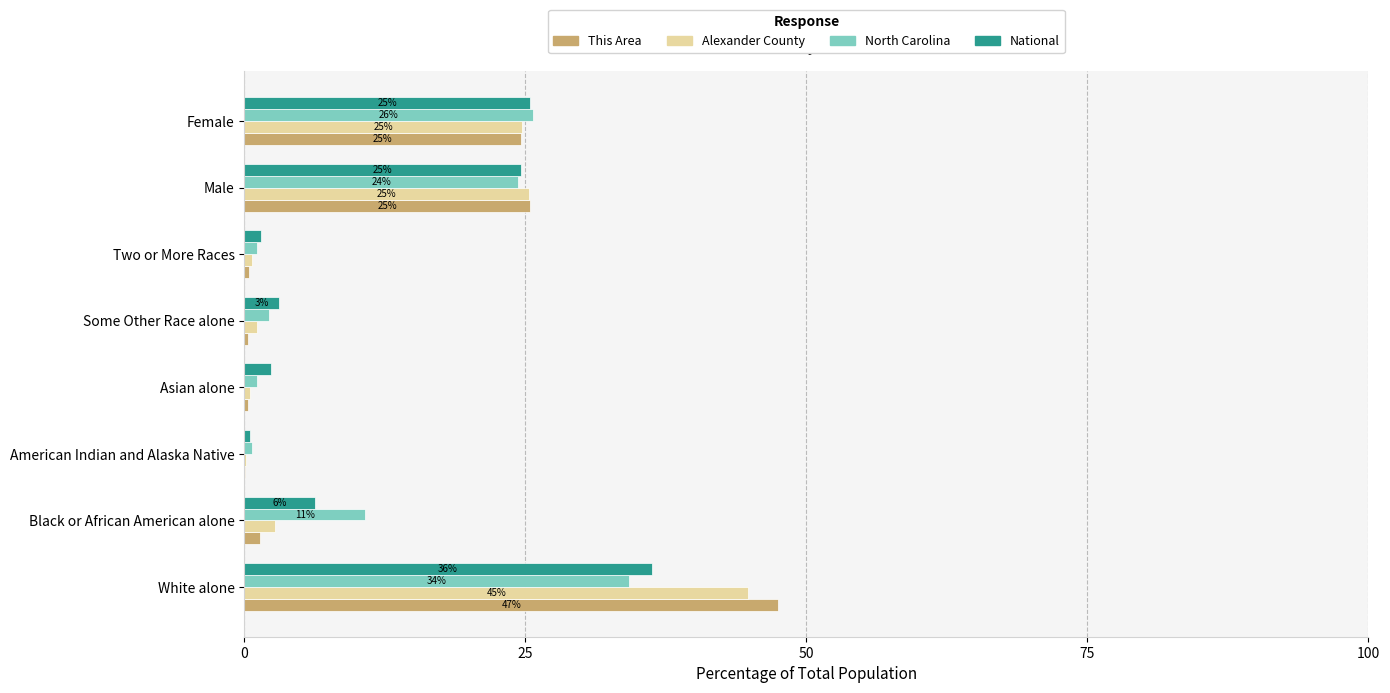

Count the number of categories in the chart.

8